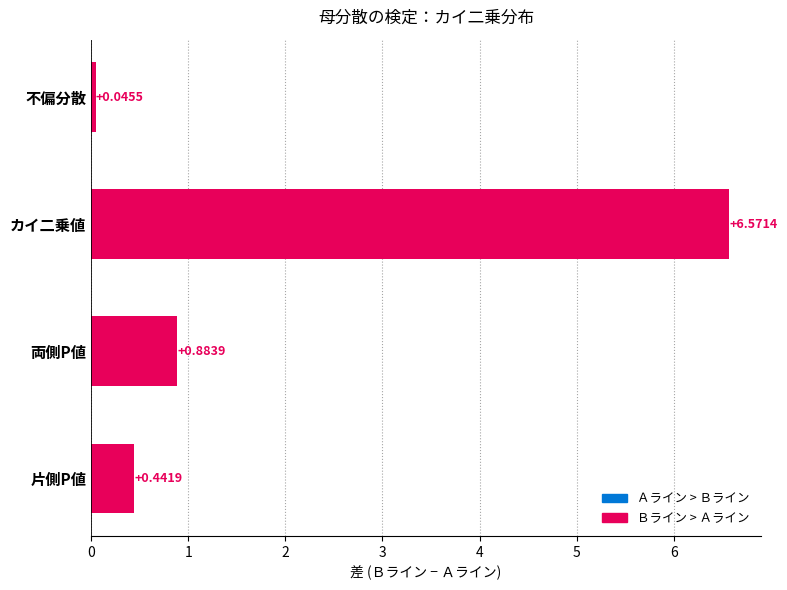

What is the maximum value shown in the chart?

6.6